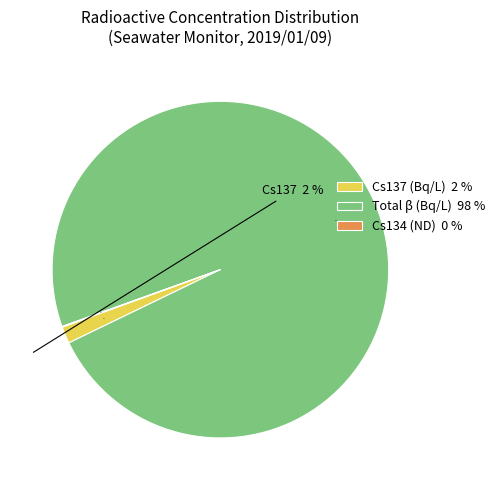

Is the sum of Total β (Bq/L) 98 % and Cs137 (Bq/L) 2 % greater than half?

Yes